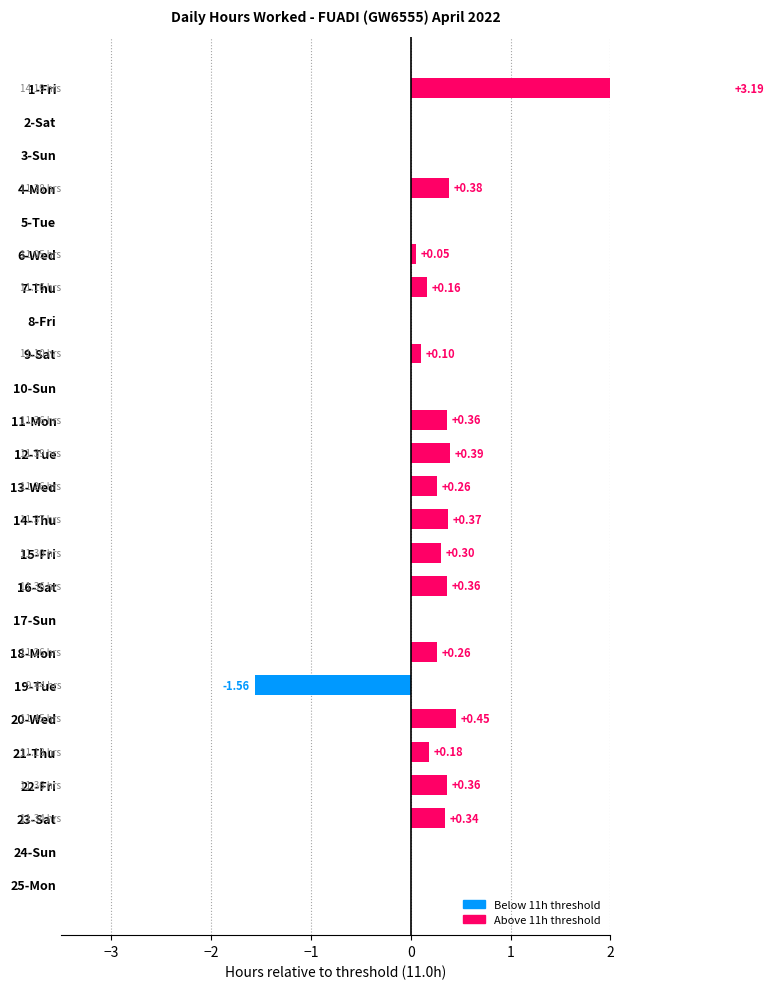

Reading left to right, transcribe all the data shown in this chart.

3.2	0.0	0.0	0.4	0.0	0.1	0.2	0.0	0.1	0.0	0.4	0.4	0.3	0.4	0.3	0.4	0.0	0.3	-1.6	0.4	0.2	0.4	0.3	0.0	0.0